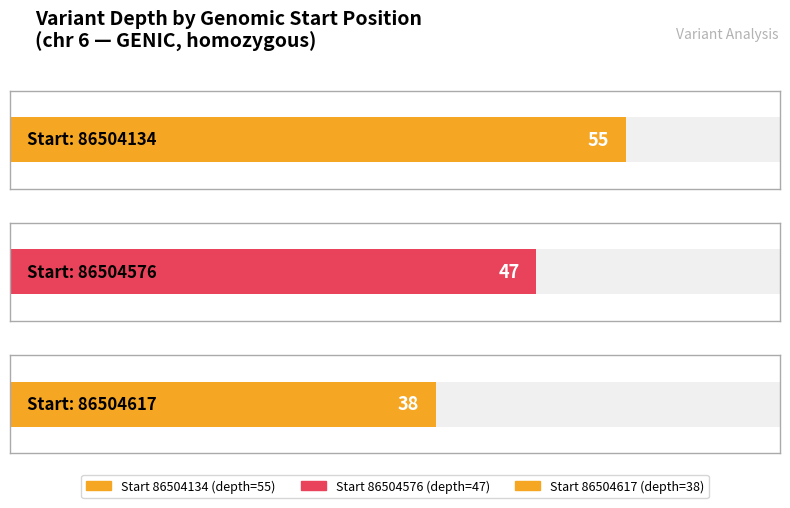

At which label does the data first exceed 47?

86504134